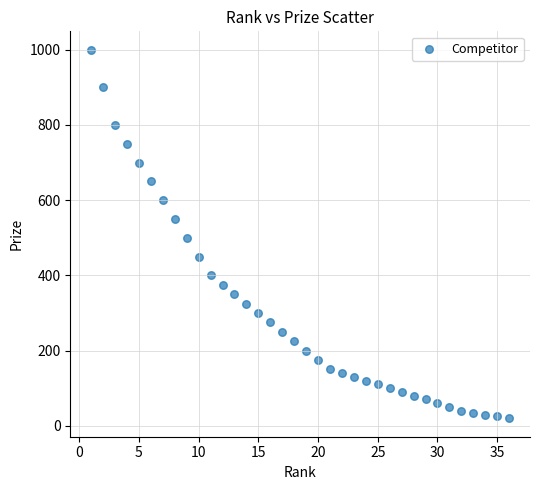

What is the range of Y values (max minus min)?

980